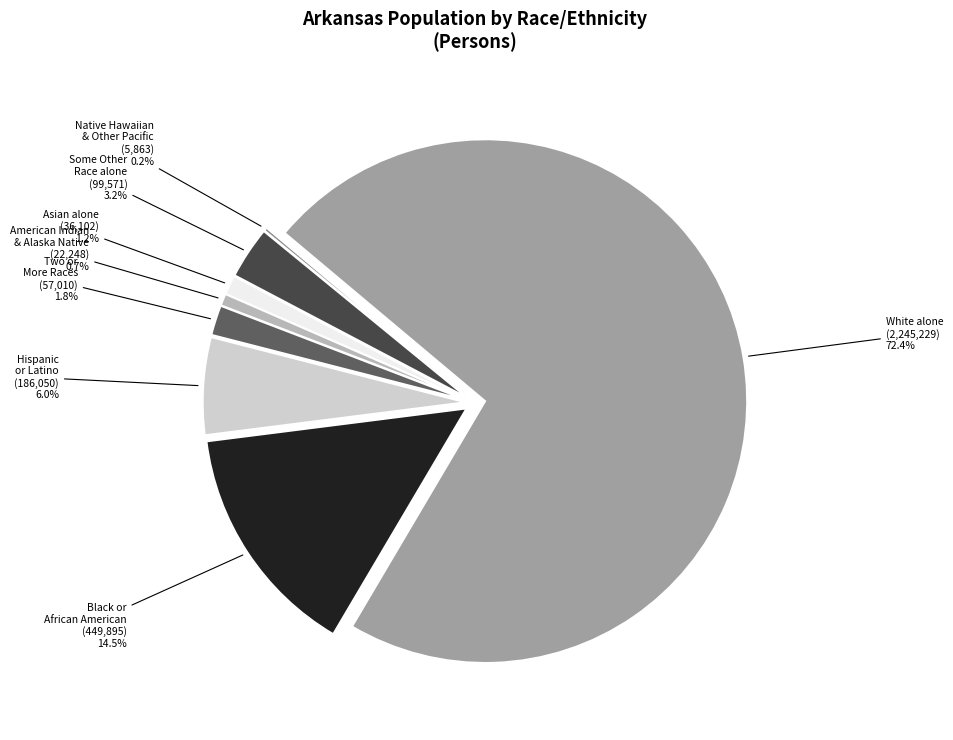

The Some Other Race alone slice represents 15% of the pie. True or false?

False